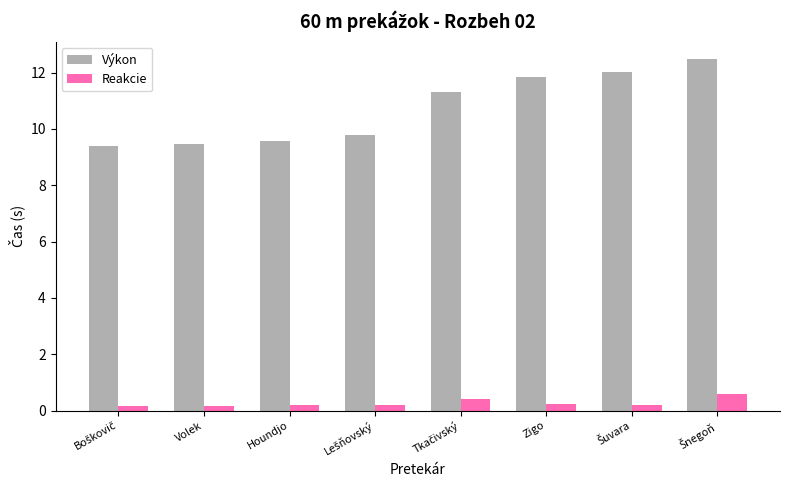

Is it true that Výkon equals 16.7 at Volek?

False